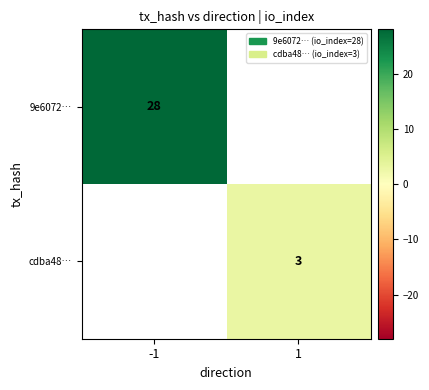

Which label corresponds to the smallest value in the chart?

1